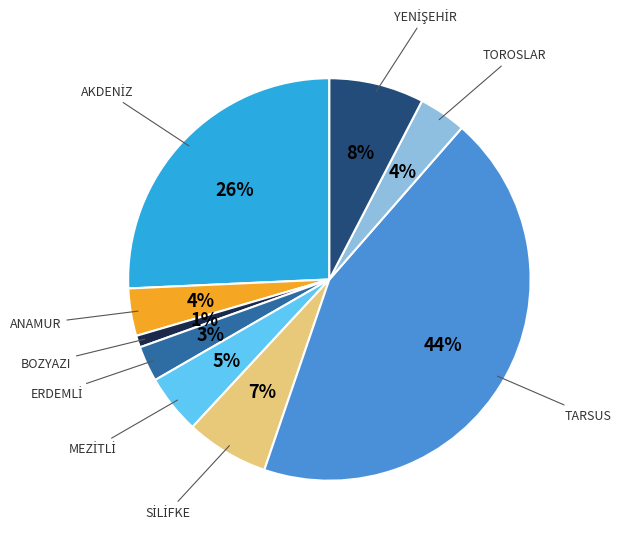

To the nearest percent, what percentage of the pie is TOROSLAR?

4%